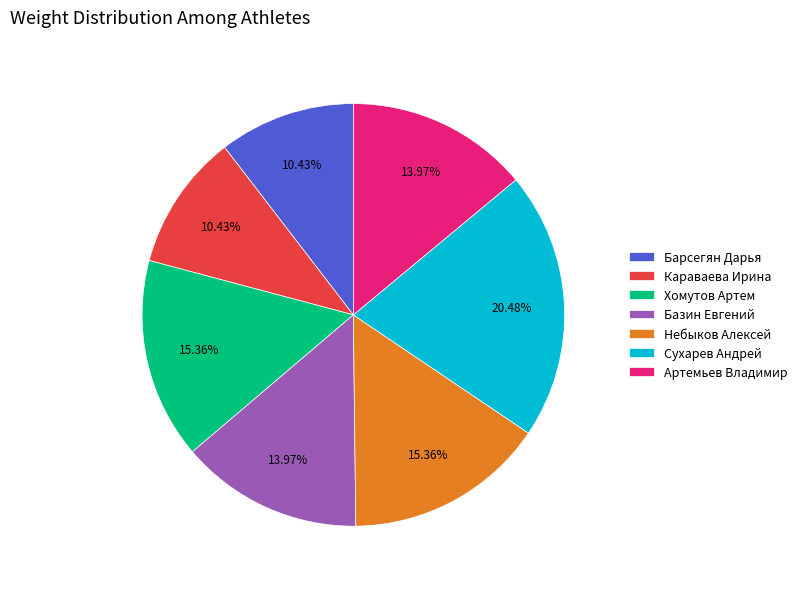

Do Небыков Алексей and Сухарев Андрей together represent more than half of the pie?

No